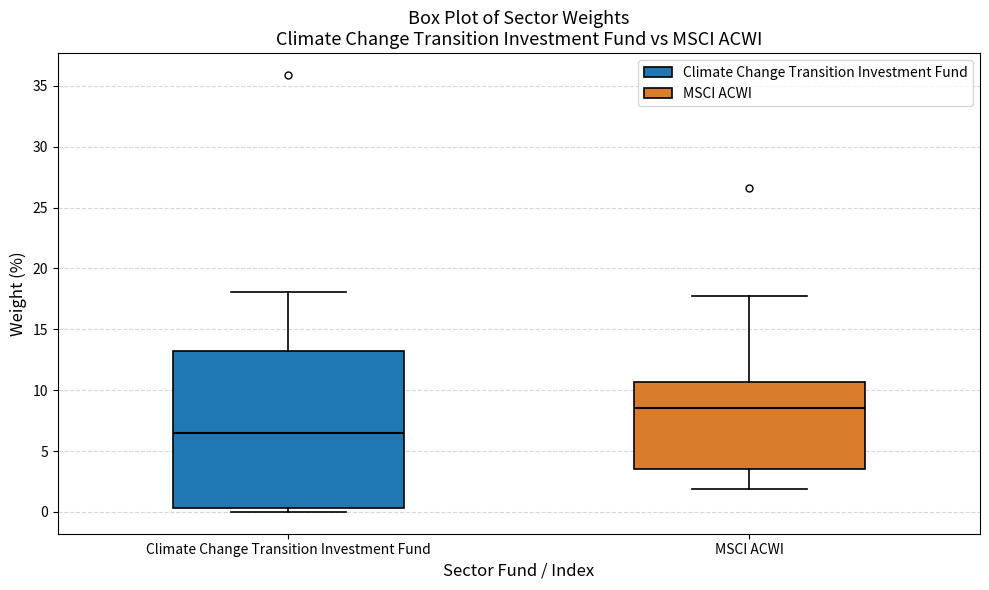

Which box is the tallest, from its lower edge to its upper edge?

Climate Change Transition Investment Fund